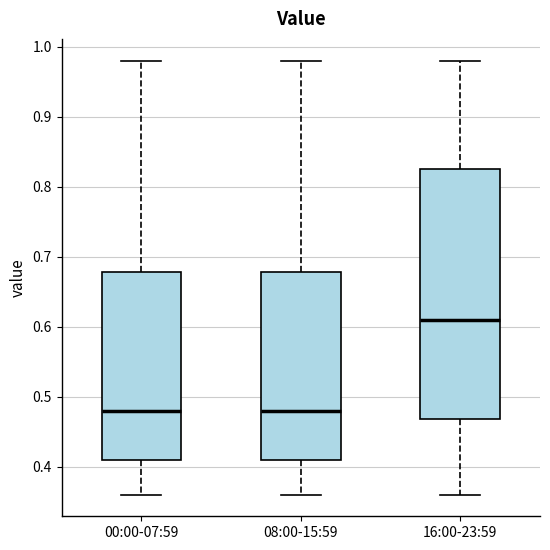

Which box is the tallest, from its lower edge to its upper edge?

16:00-23:59